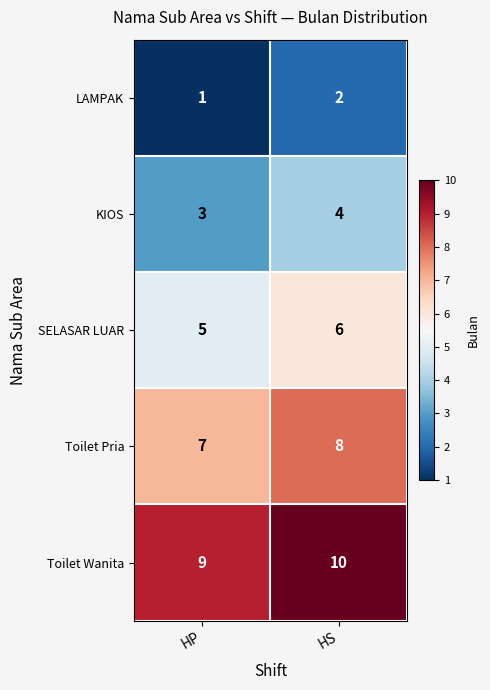

What is the sum of all Toilet Wanita values?

19